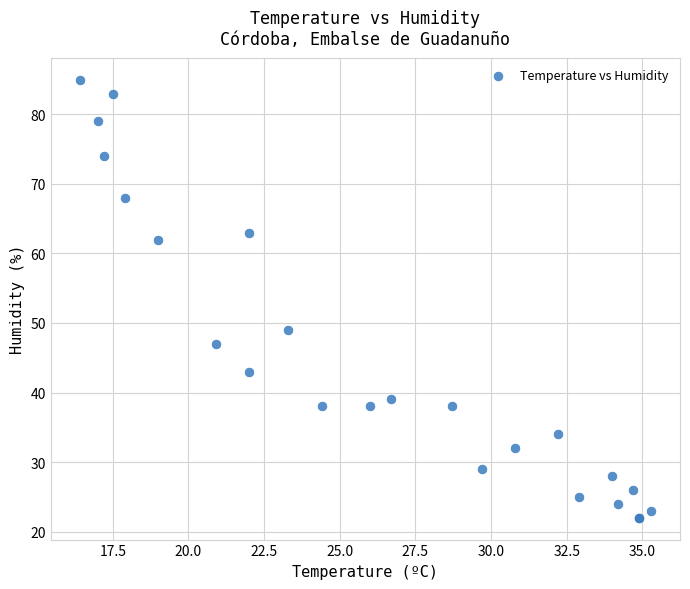

What Y value in the scatter plot is closest to 53?

49